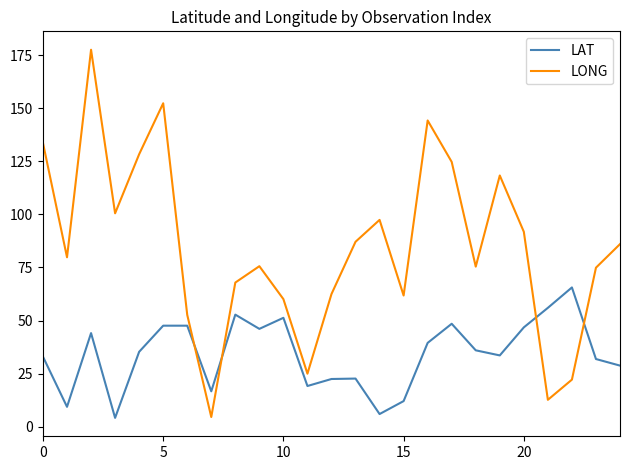

What is the lowest value of the LAT series?

4.2